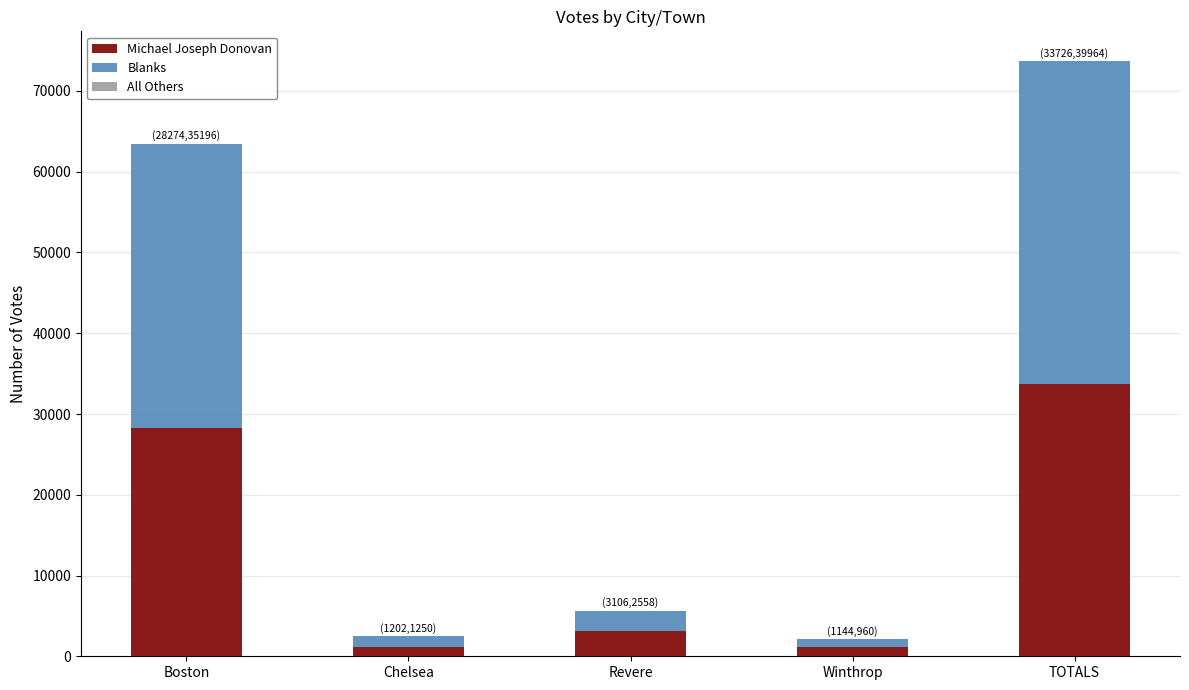

What is the highest value of the Michael Joseph Donovan series?

33726